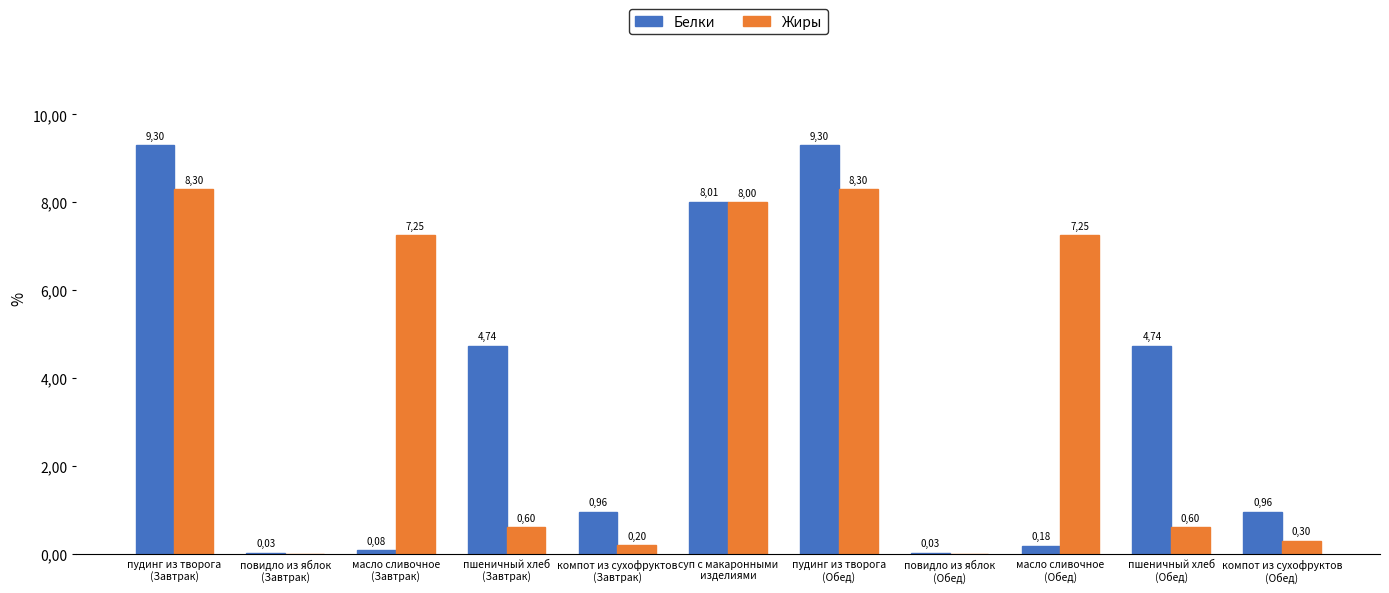

Reading left to right, list all the values displayed in this chart.

Белки: пудинг из творога
(Завтрак)=9.3	повидло из яблок
(Завтрак)=0.0	масло сливочное
(Завтрак)=0.1	пшеничный хлеб
(Завтрак)=4.7	компот из сухофруктов
(Завтрак)=1.0	суп с макаронными
изделиями=8.0	пудинг из творога
(Обед)=9.3	повидло из яблок
(Обед)=0.0	масло сливочное
(Обед)=0.2	пшеничный хлеб
(Обед)=4.7	компот из сухофруктов
(Обед)=1.0
Жиры: пудинг из творога
(Завтрак)=8.3	повидло из яблок
(Завтрак)=0.0	масло сливочное
(Завтрак)=7.2	пшеничный хлеб
(Завтрак)=0.6	компот из сухофруктов
(Завтрак)=0.2	суп с макаронными
изделиями=8.0	пудинг из творога
(Обед)=8.3	повидло из яблок
(Обед)=0.0	масло сливочное
(Обед)=7.2	пшеничный хлеб
(Обед)=0.6	компот из сухофруктов
(Обед)=0.3